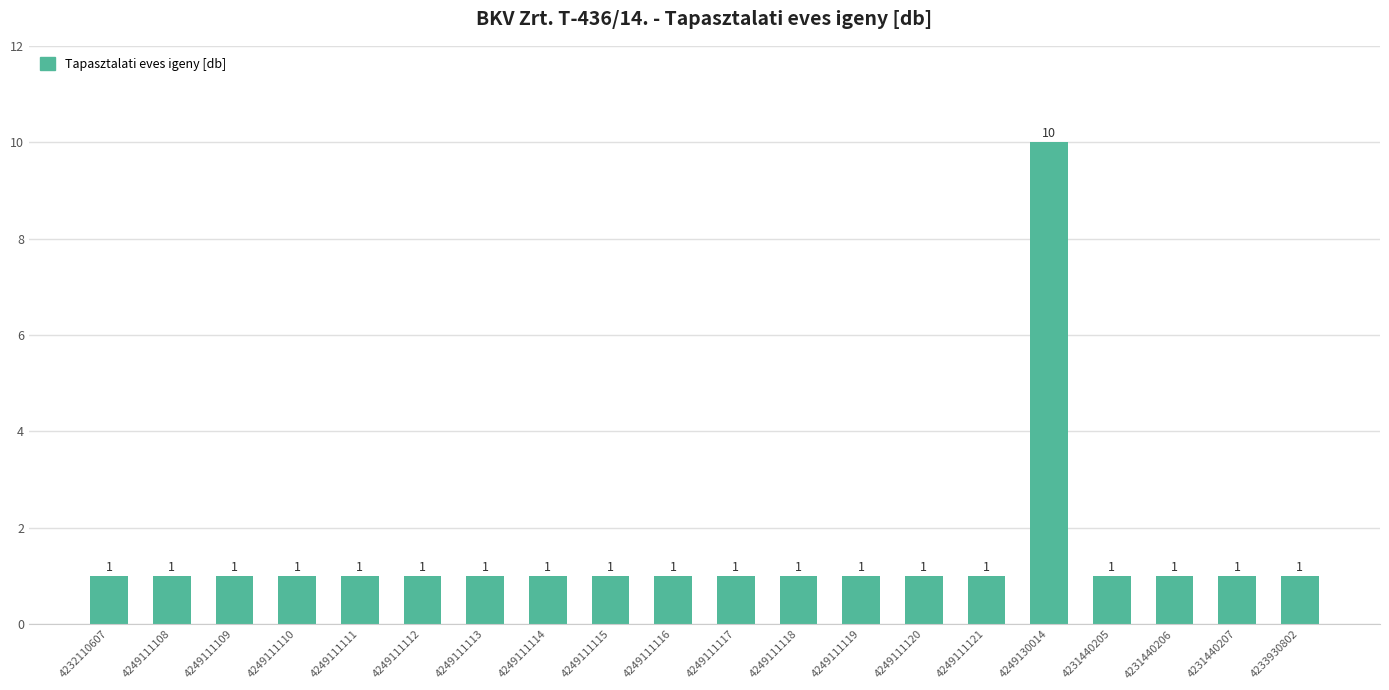

What is the minimum value shown in the chart?

1